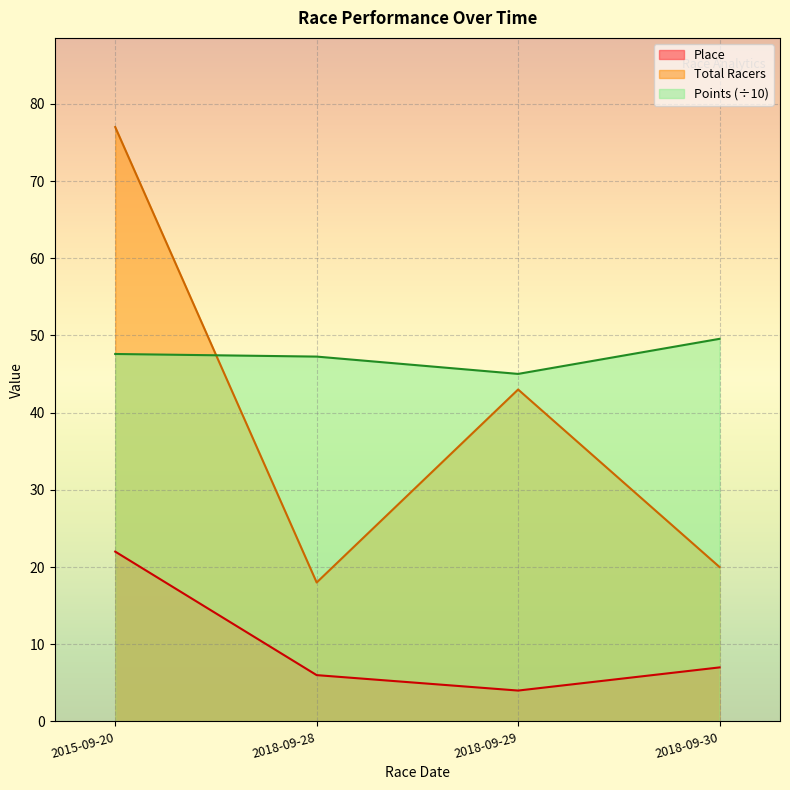

Does the chart display data point markers on the line(s)?

No